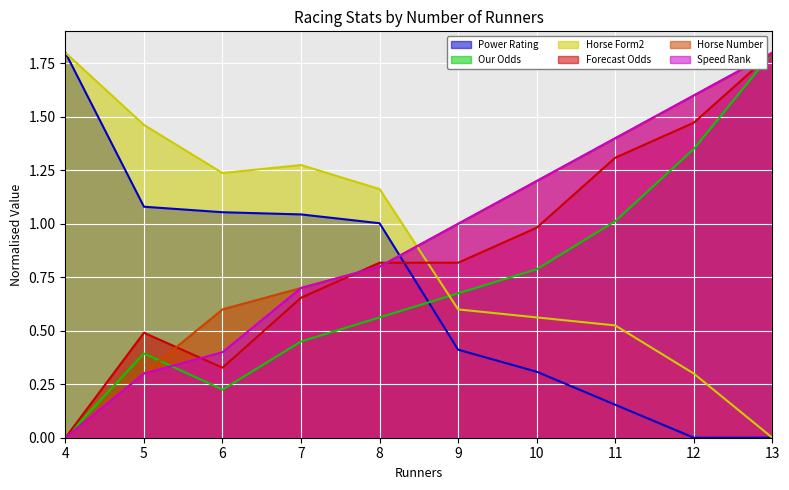

Is it true that Our Odds equals 0.2 at 8?

False